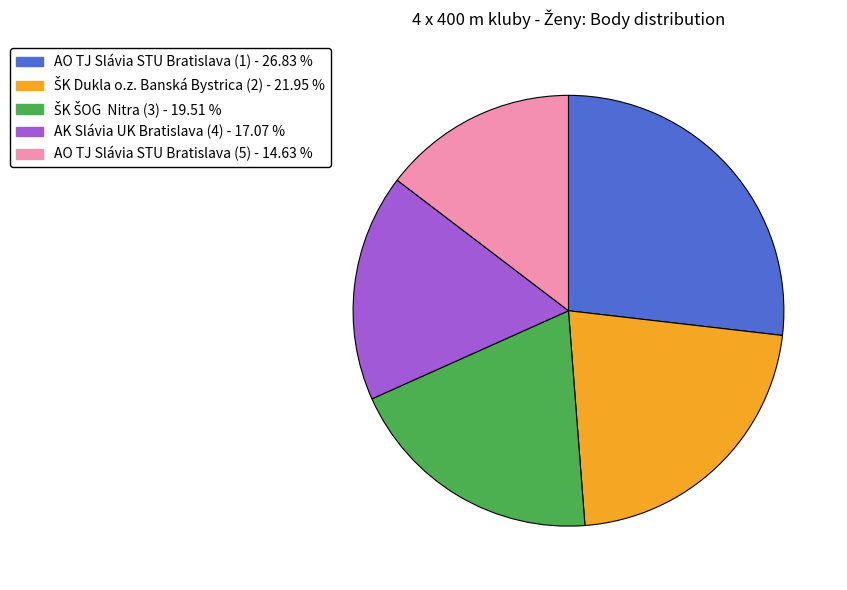

Is there a majority slice in this chart?

No